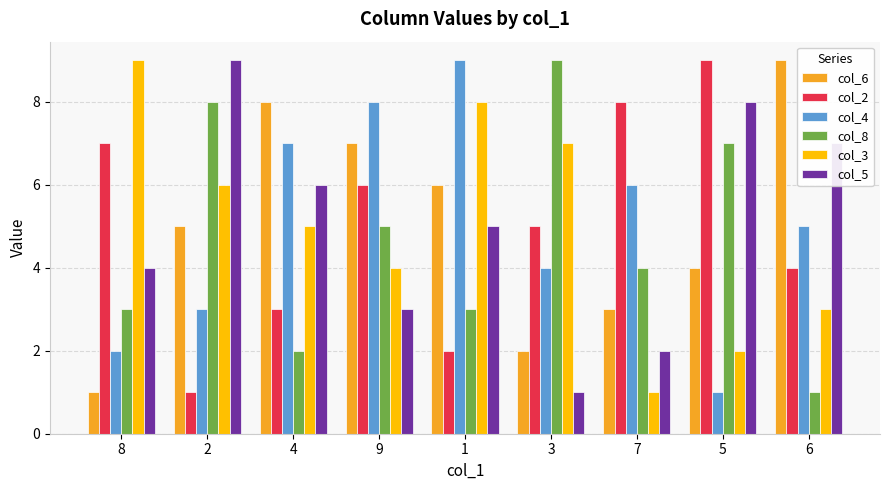

Is the value of col_8 at 8 greater than the value of col_5 at 3?

Yes